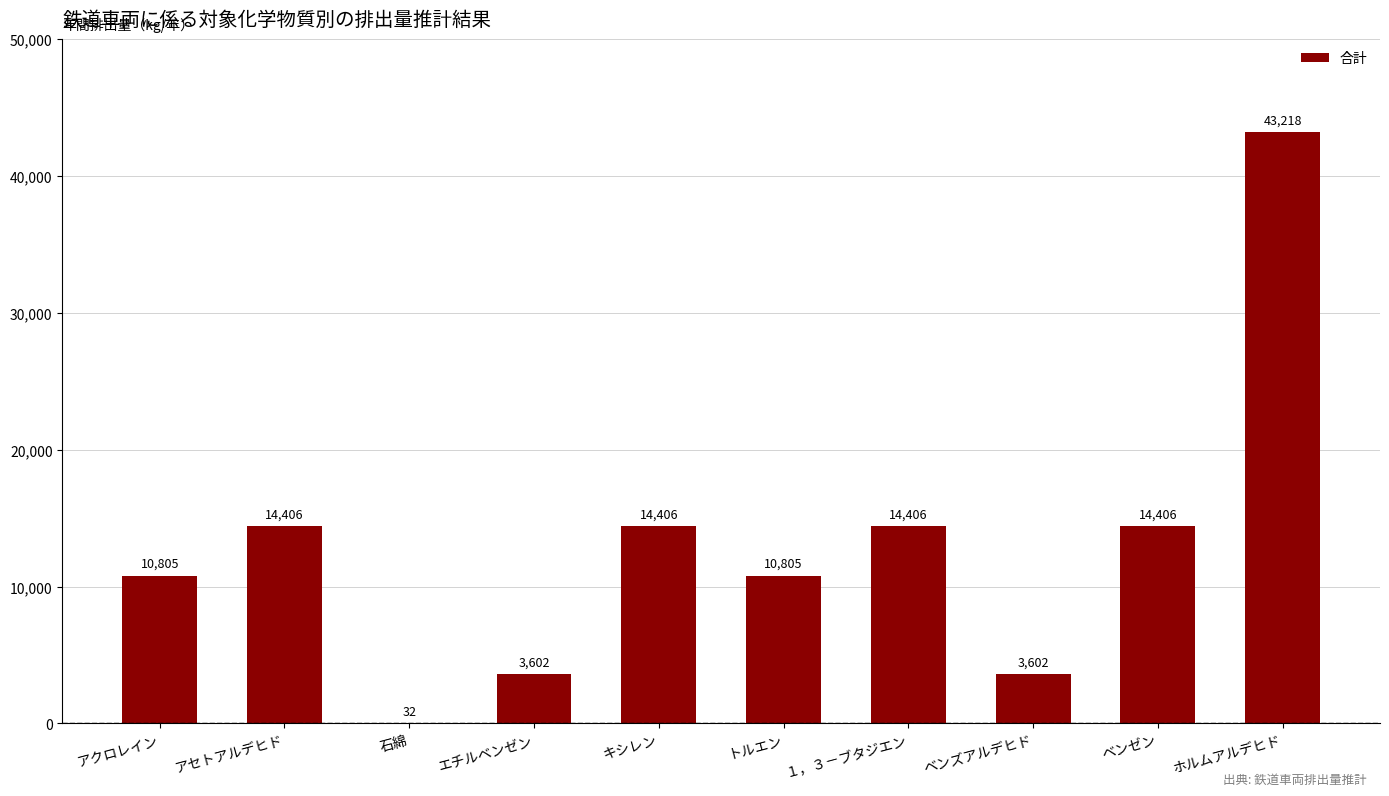

Between トルエン and ベンズアルデヒド, which is larger?

トルエン